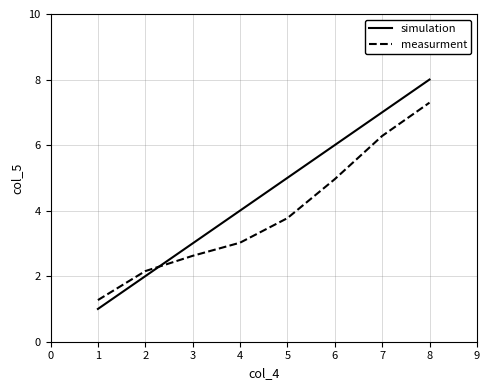

Which series changed the most between 2 and 6?

simulation